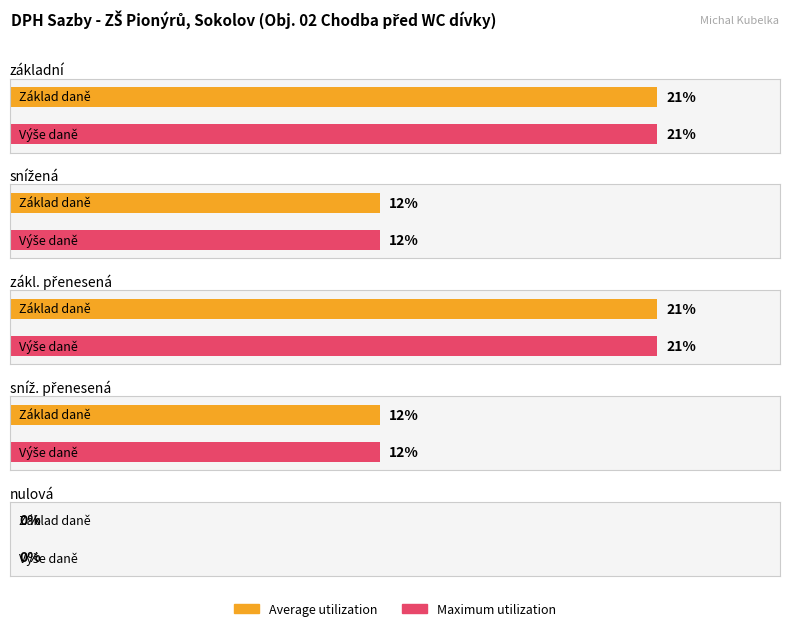

Which category has the lowest value in the Average utilization series?

nulová